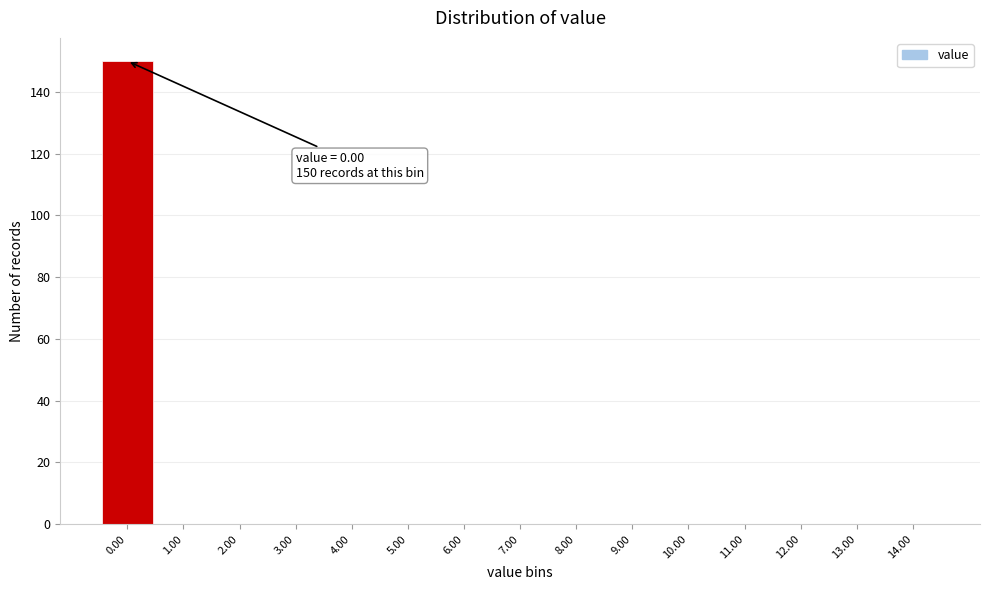

Which range on the x-axis has the tallest bar?

-0.5 to 0.5